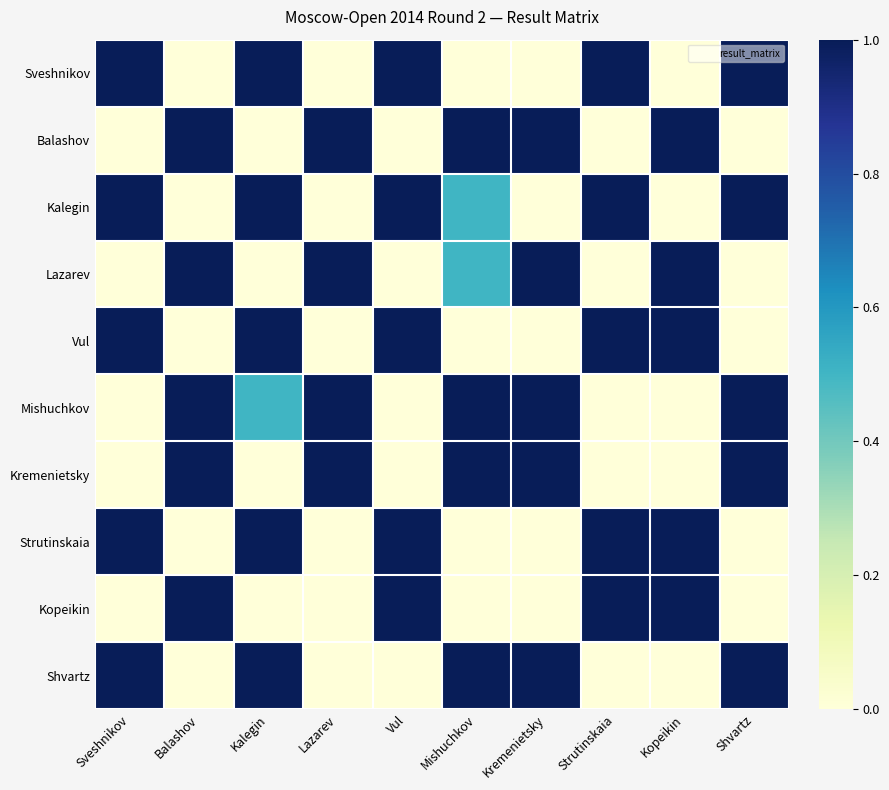

At which category does the chart reach its peak across all series?

Sveshnikov